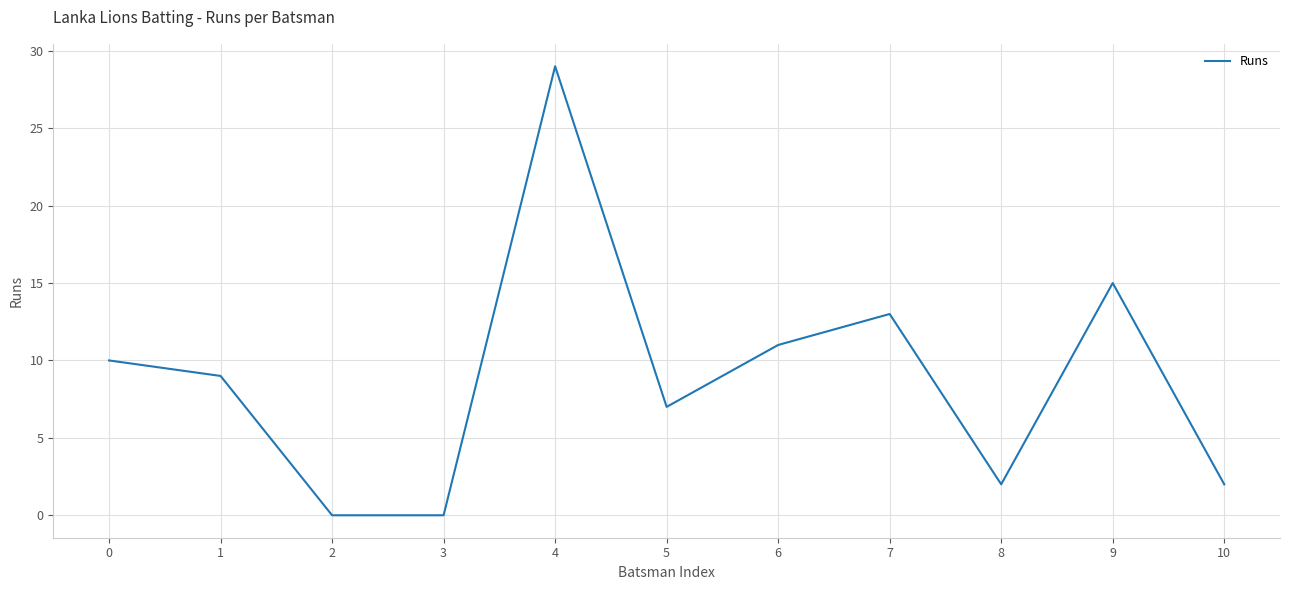

At which category does the chart reach its peak across all series?

4